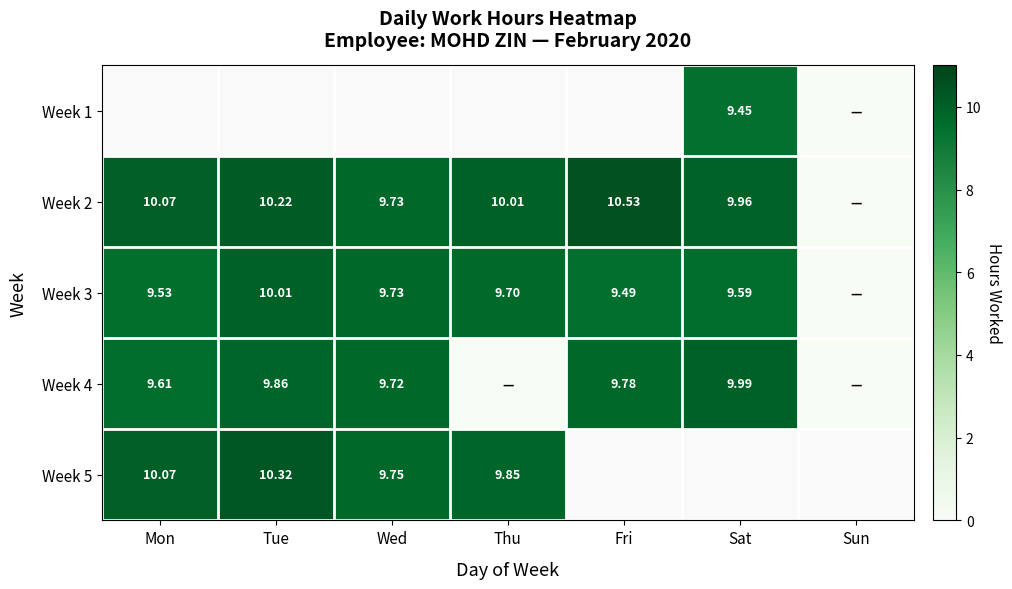

Is the value of Week 1 at Sat greater than the value of Week 5 at Mon?

No